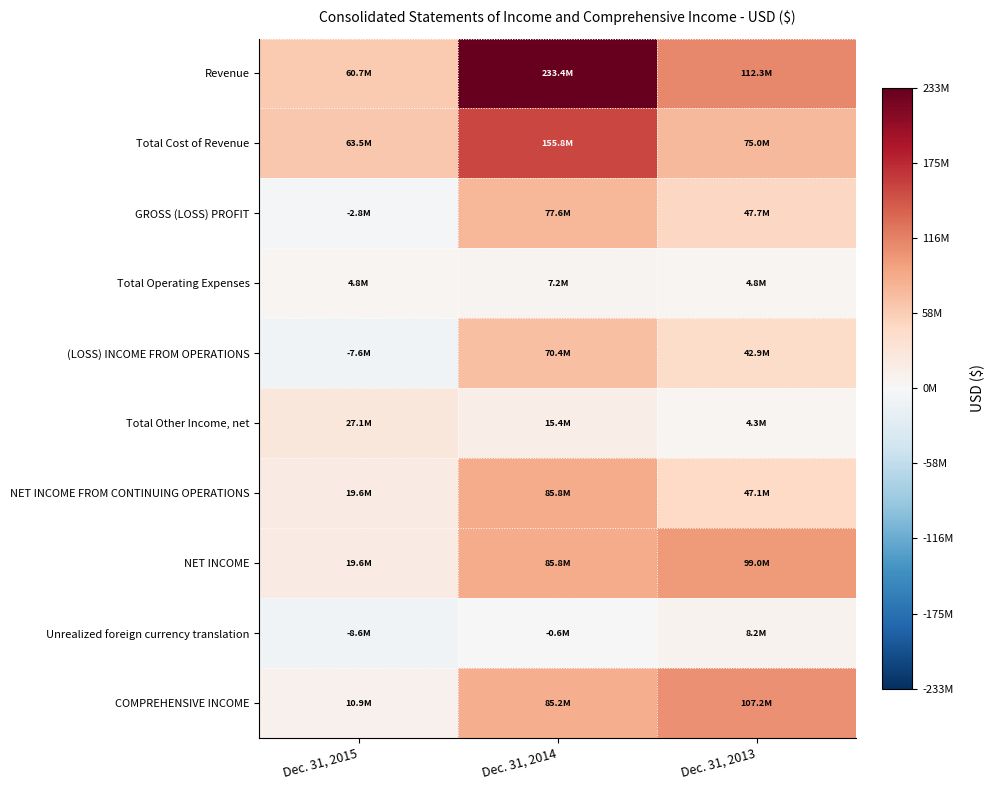

Reading right to left, list all the values displayed in this chart.

Revenue: Dec. 31, 2013=112295158	Dec. 31, 2014=233427011	Dec. 31, 2015=60700190
Total Cost of Revenue: Dec. 31, 2013=74983290	Dec. 31, 2014=155840823	Dec. 31, 2015=63476627
GROSS (LOSS) PROFIT: Dec. 31, 2013=47684479	Dec. 31, 2014=77586188	Dec. 31, 2015=-2776437
Total Operating Expenses: Dec. 31, 2013=4809915	Dec. 31, 2014=7210564	Dec. 31, 2015=4792275
(LOSS) INCOME FROM OPERATIONS: Dec. 31, 2013=42874564	Dec. 31, 2014=70375624	Dec. 31, 2015=-7568712
Total Other Income, net: Dec. 31, 2013=4261230	Dec. 31, 2014=15385081	Dec. 31, 2015=27127114
NET INCOME FROM CONTINUING OPERATIONS: Dec. 31, 2013=47135794	Dec. 31, 2014=85760705	Dec. 31, 2015=19558402
NET INCOME: Dec. 31, 2013=99046456	Dec. 31, 2014=85760705	Dec. 31, 2015=19558402
Unrealized foreign currency translation: Dec. 31, 2013=8195045	Dec. 31, 2014=-552656	Dec. 31, 2015=-8628162
COMPREHENSIVE INCOME: Dec. 31, 2013=107241501	Dec. 31, 2014=85208049	Dec. 31, 2015=10930240